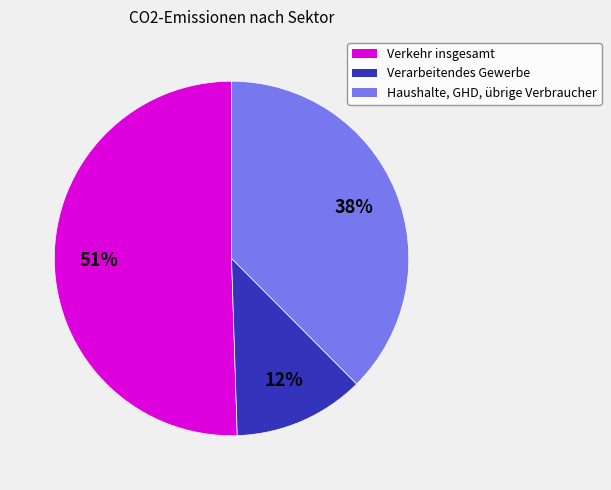

Which has a higher value, Verkehr insgesamt or Verarbeitendes Gewerbe?

Verkehr insgesamt